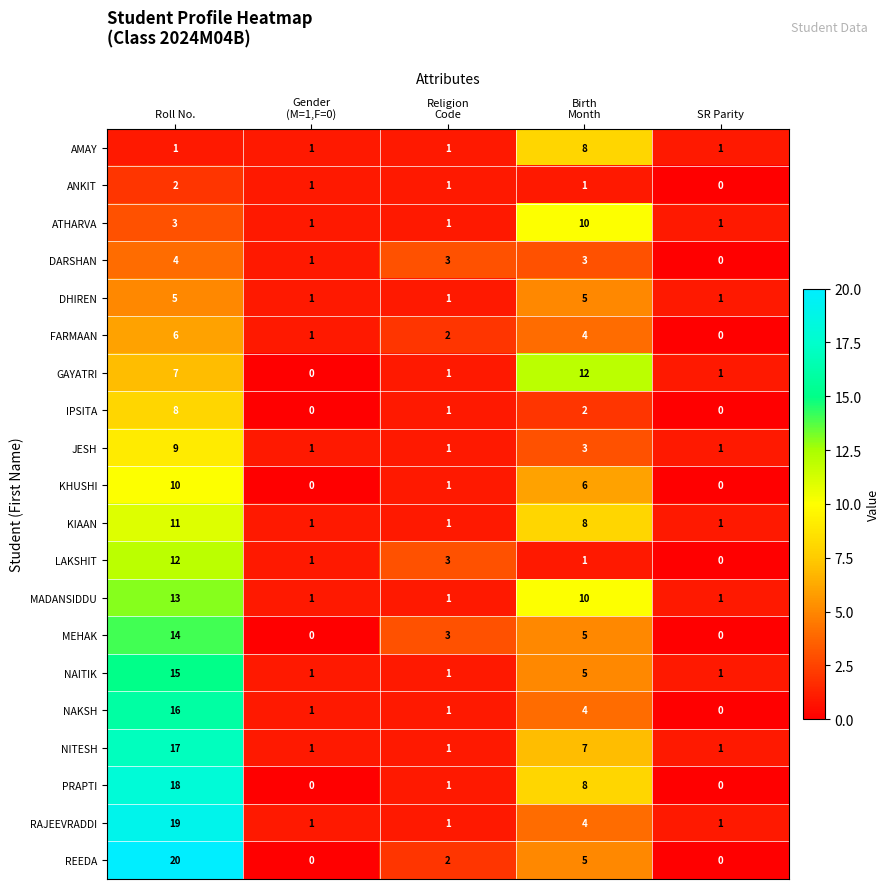

At how many categories does at least one series exceed 4?

2